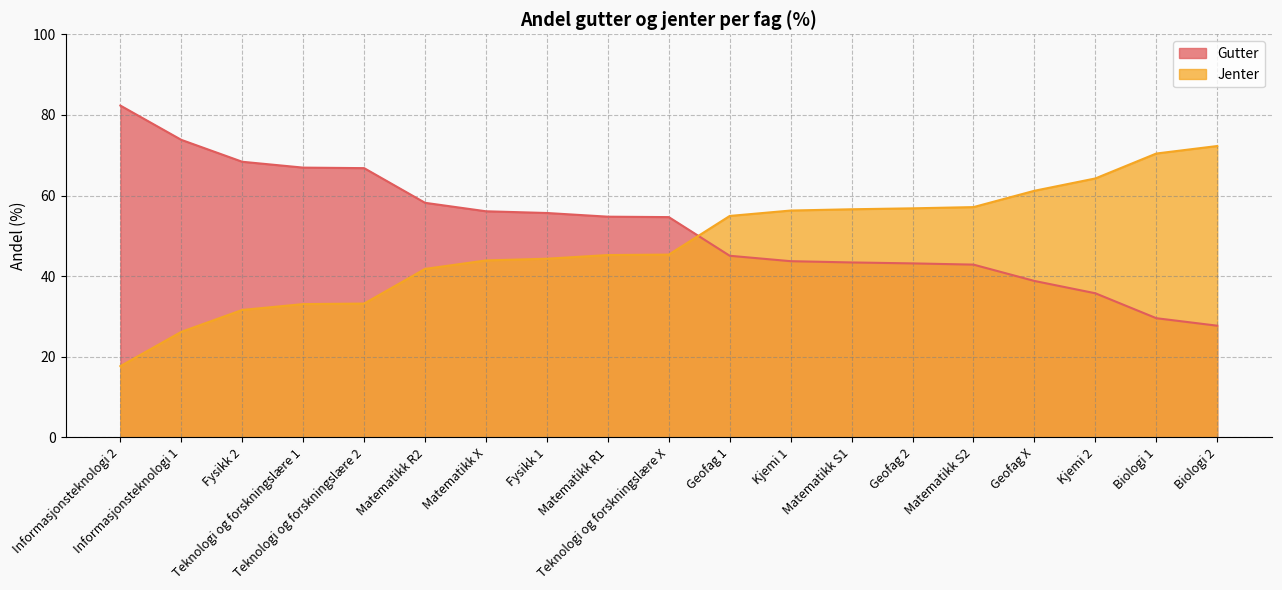

What are all the series names shown in the legend?

Gutter, Jenter